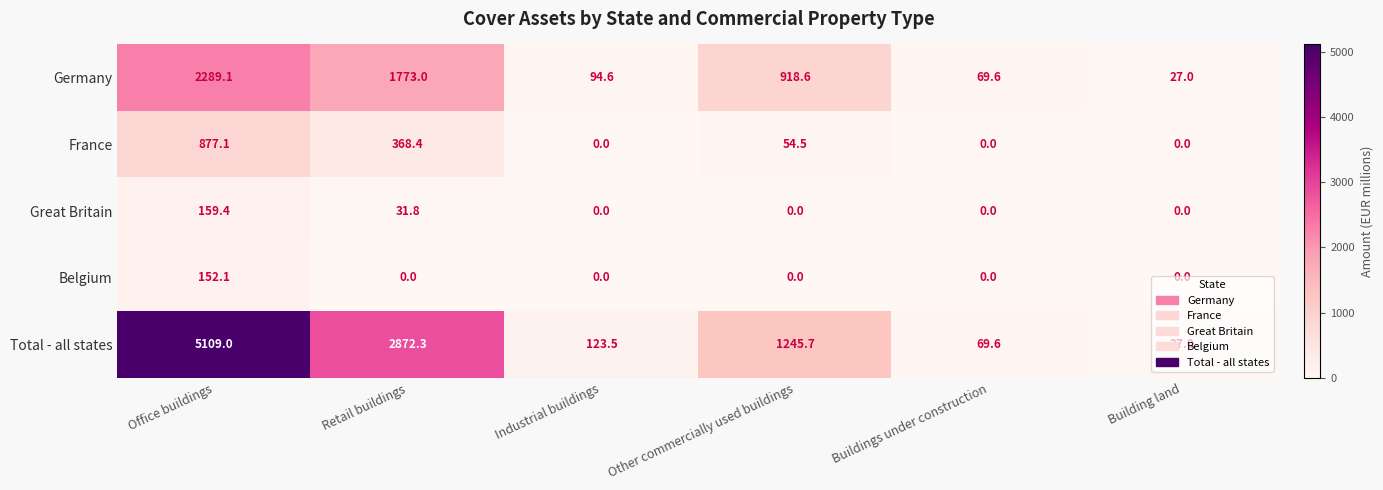

At which category is the sum across all series the highest?

Office buildings